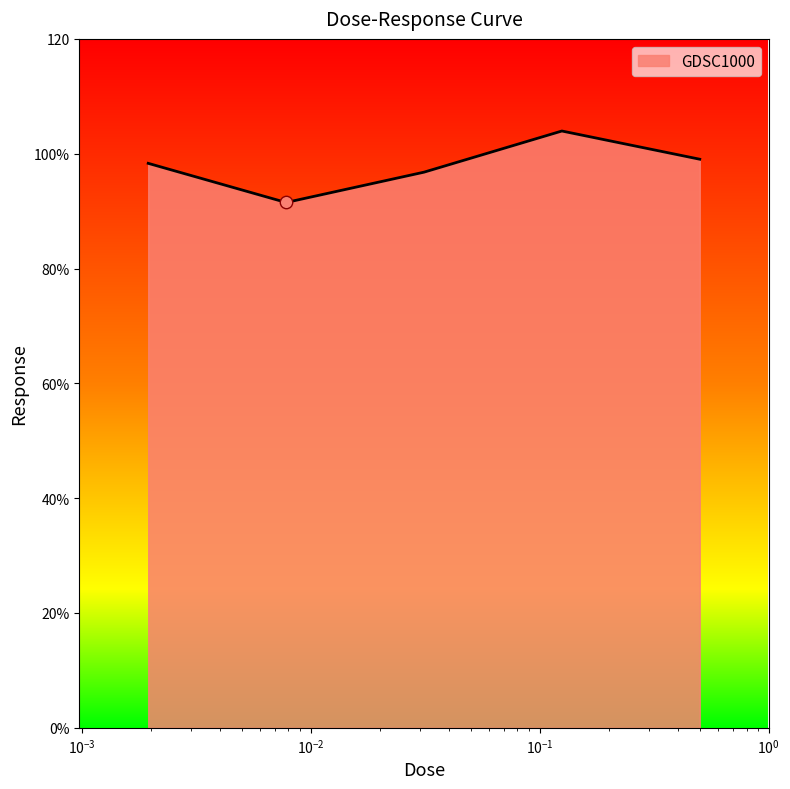

Is this an area chart (filled region under the line)?

Yes